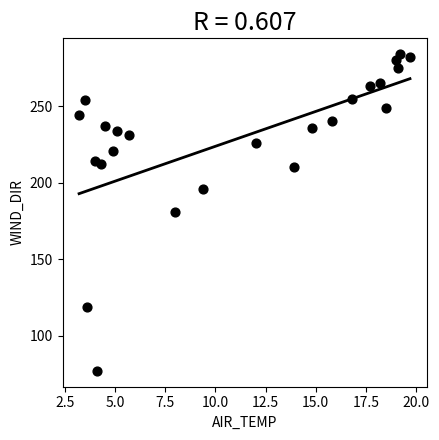

What is the range of Y values (max minus min)?

207